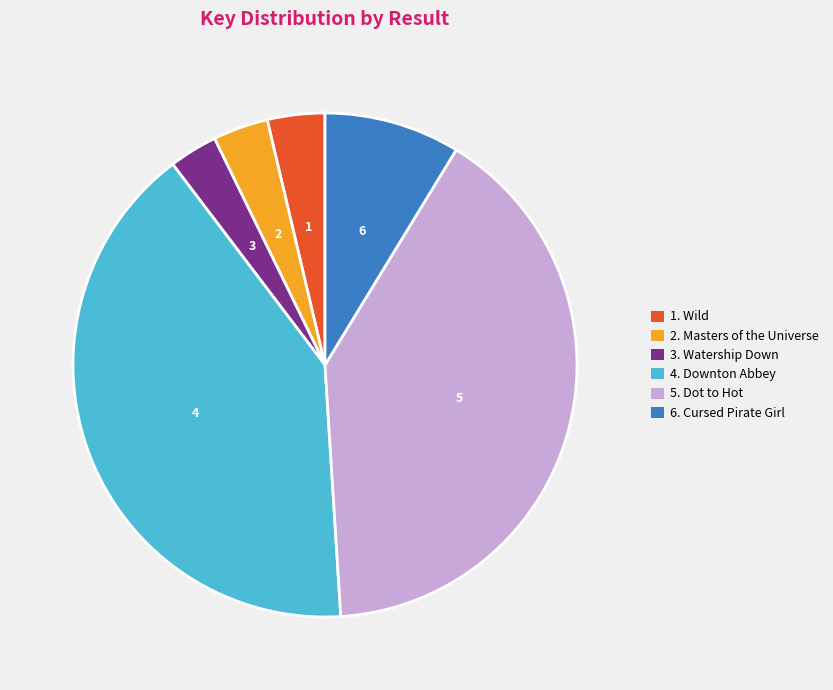

Does any single category account for the majority?

No